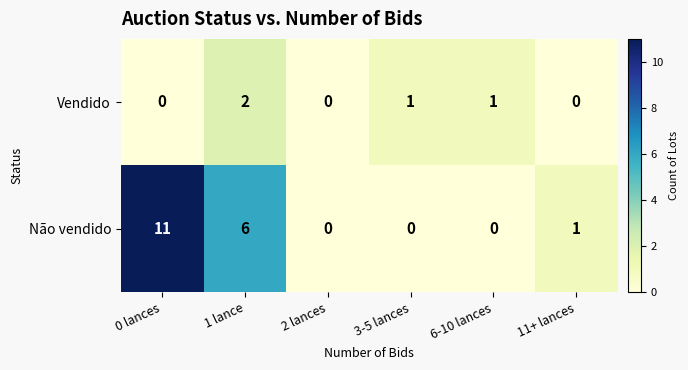

The Não vendido series shows 0 at 11+ lances. True or false?

False